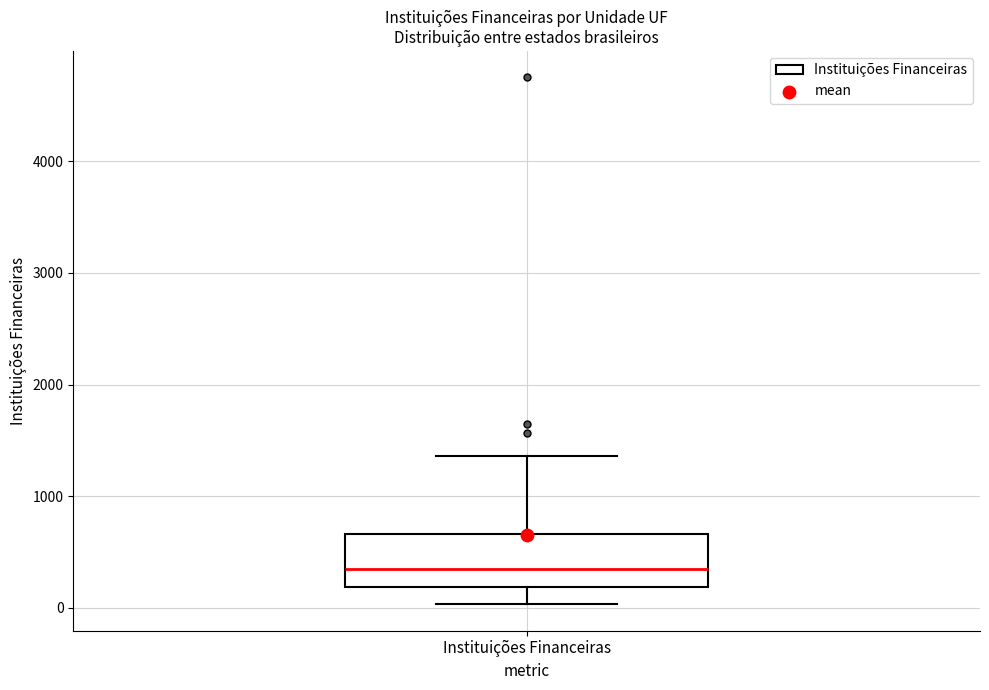

Transcribe this box plot: give where the median line is, the range the box spans, and where the two whiskers end, as read against the y-axis. The values are not printed on the chart, so give them approximately, as read against the axis.

median 300, box 200 to 700, whiskers 0 to 1400